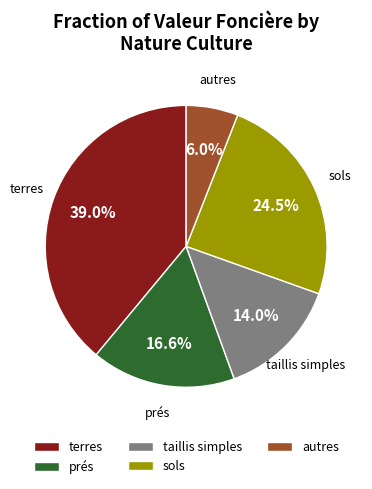

Rank the categories by value from lowest to highest.

autres, taillis simples, prés, sols, terres